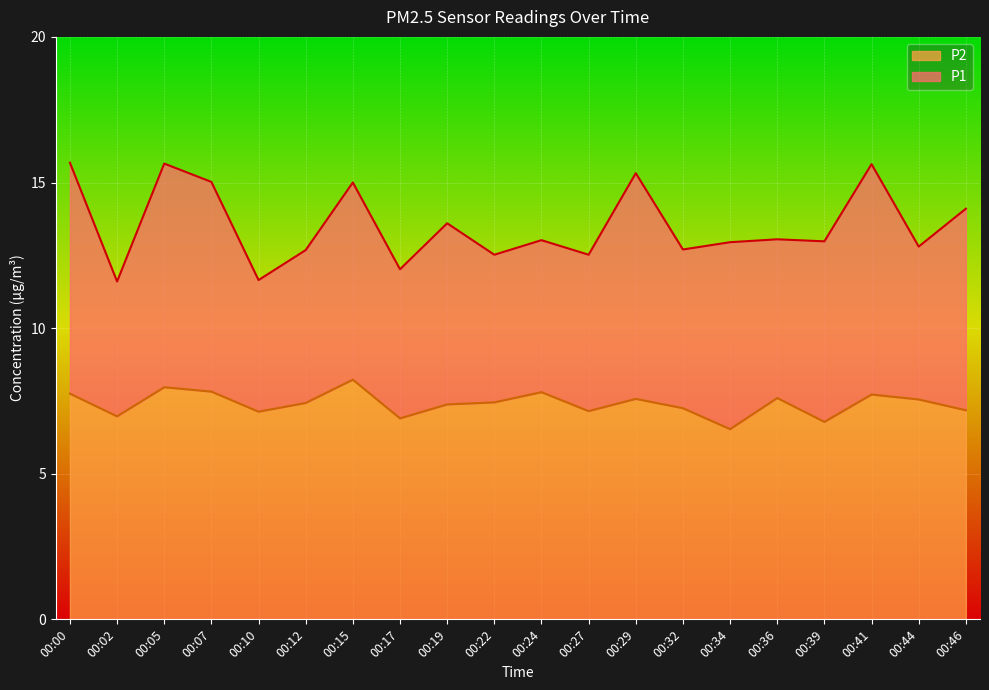

What are all the series names shown in the legend?

P2, P1